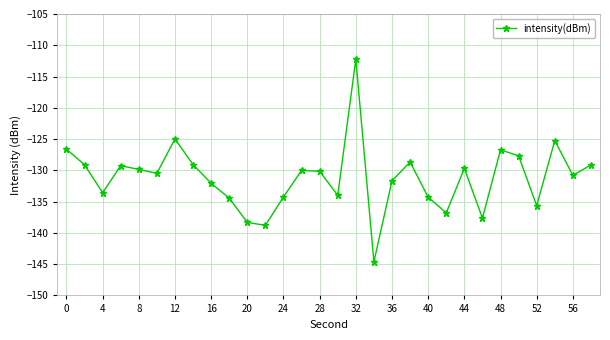

What is the value of the 17th point from the left?

-112.2